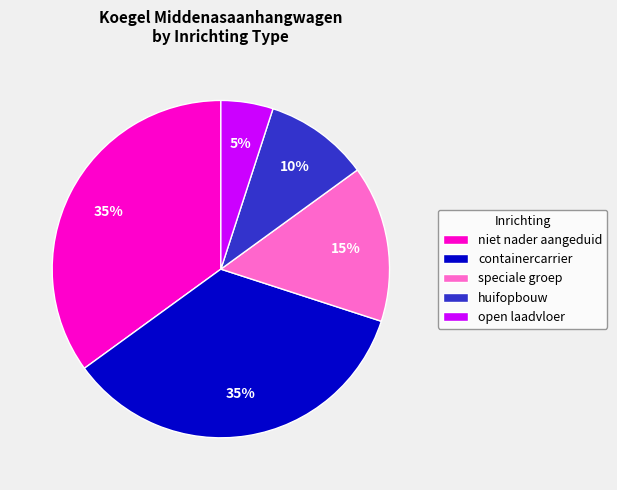

How many segments does this pie chart have?

5